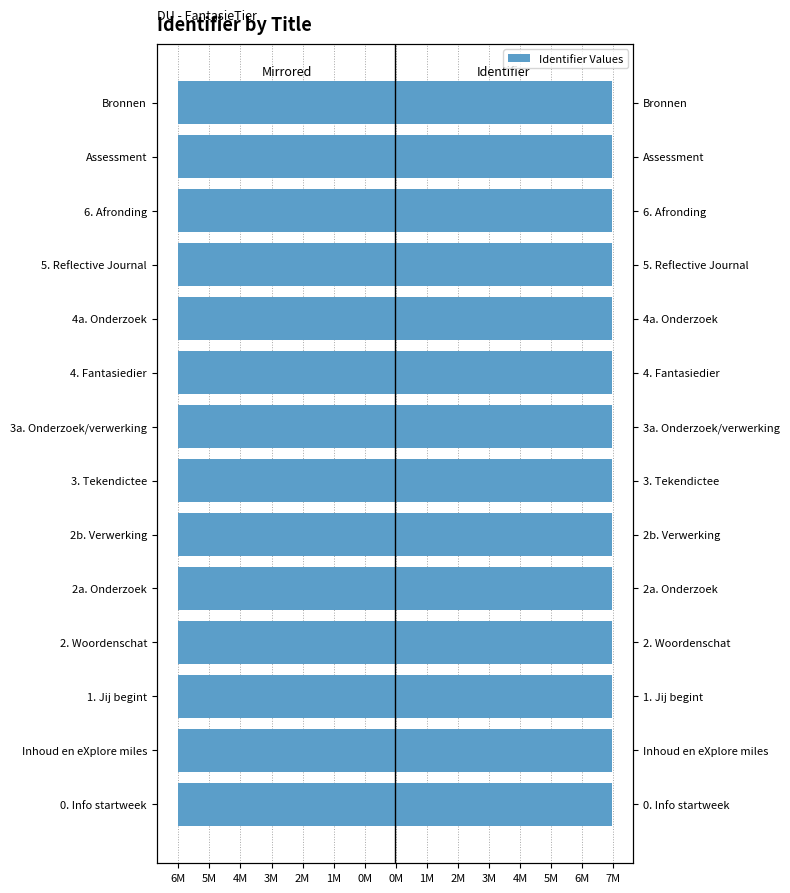

What is the difference between the Negative (mirror) values at 5. Reflective Journal and 2. Woordenschat?

10